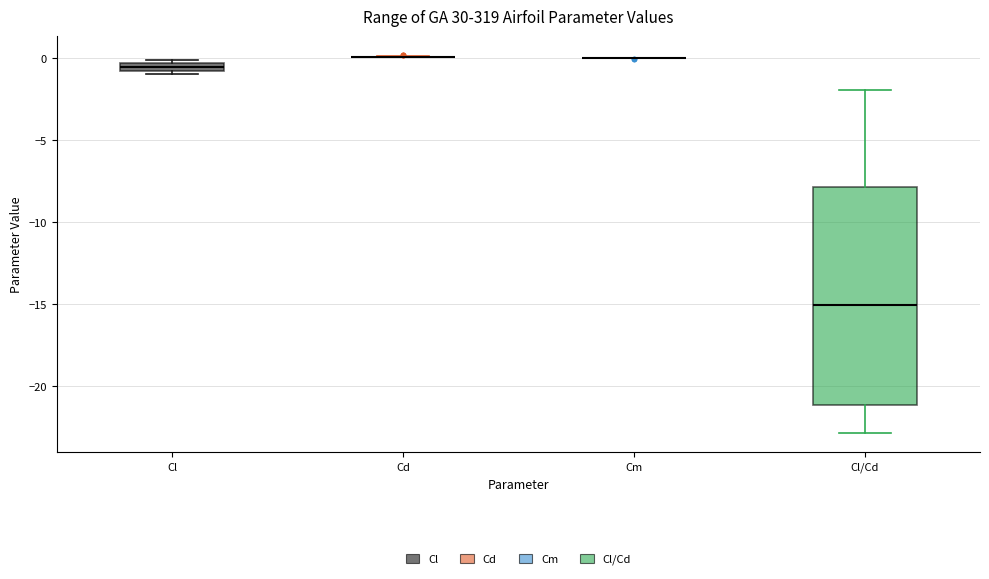

Comparing the boxes themselves (not the whiskers), which one is the tallest?

Cl/Cd